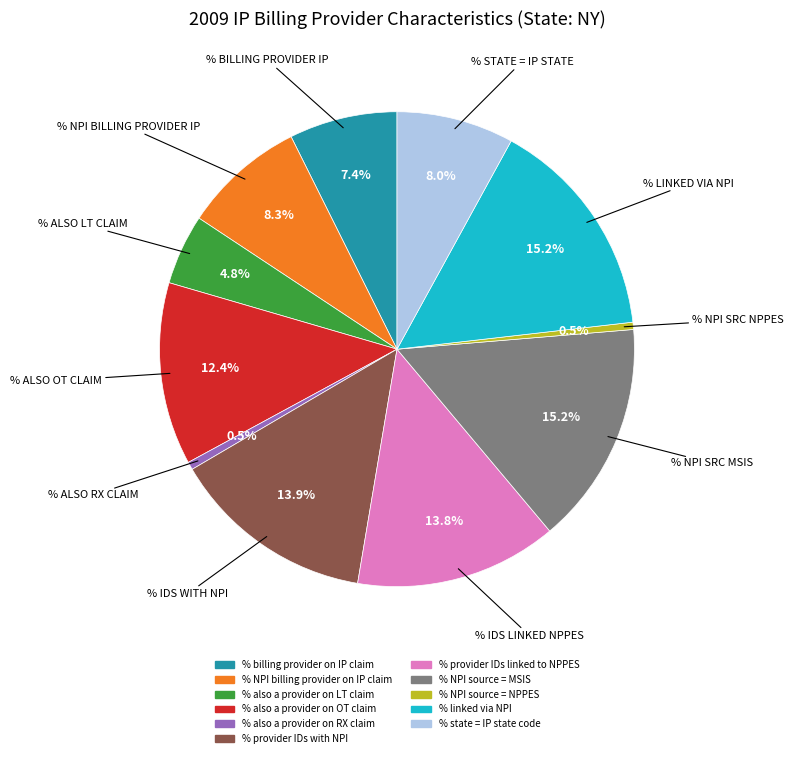

To the nearest percent, what is the difference between the largest and smallest slice percentages?

15%